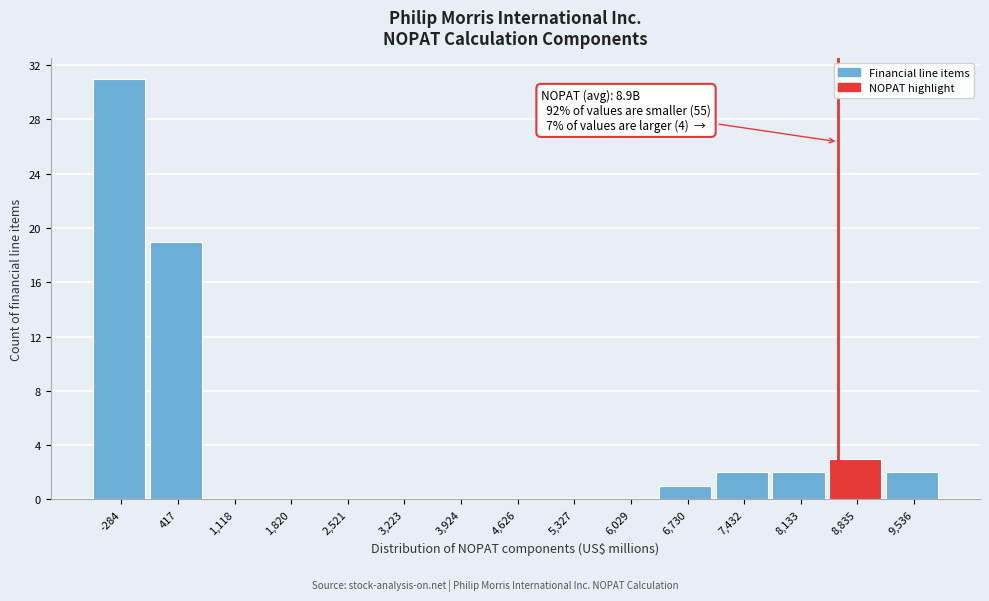

Reading right to left, extract all data points from this chart.

9,536=2	8,835=3	8,133=2	7,432=2	6,730=1	6,029=0	5,327=0	4,626=0	3,924=0	3,223=0	2,521=0	1,820=0	1,118=0	417=19	-284=31